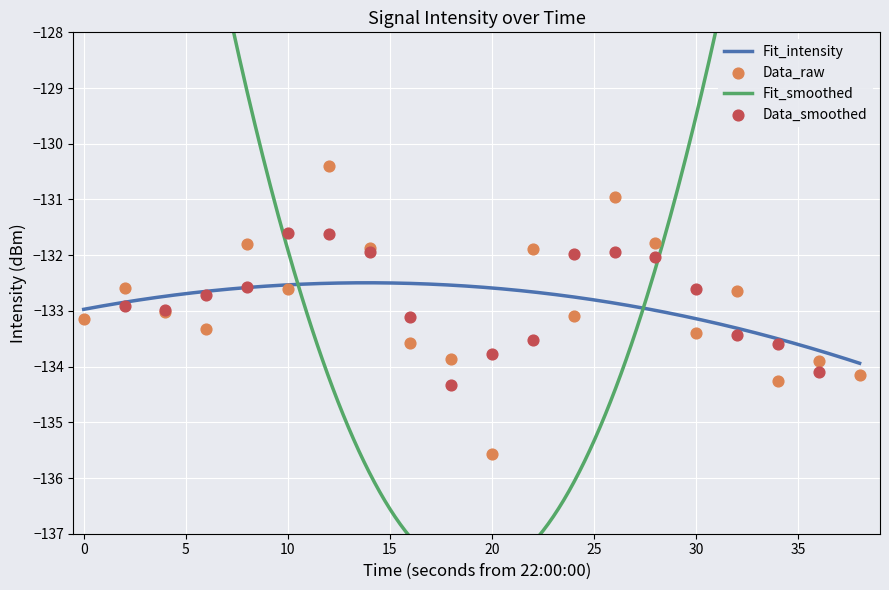

Between 15 and 35, which is larger?

15